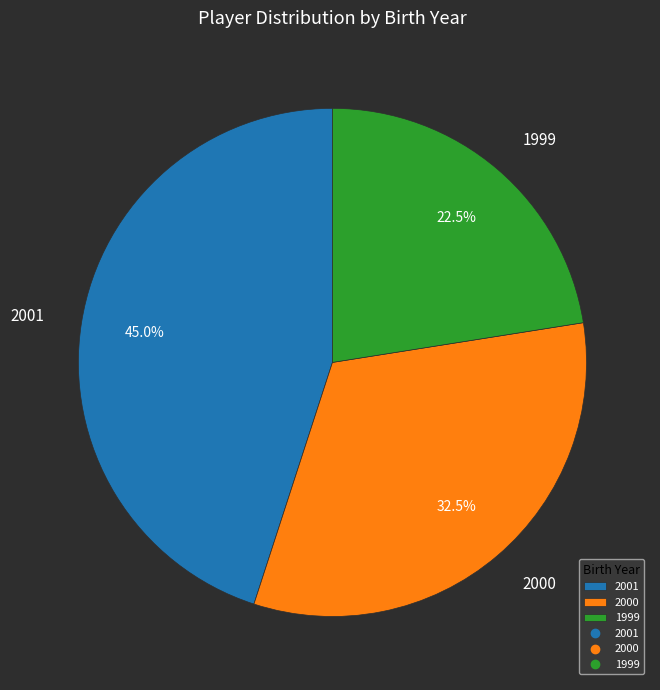

How many slices are in this pie chart?

3